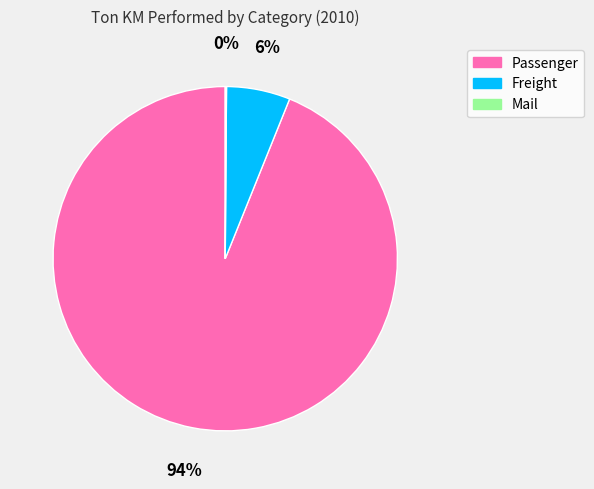

Which category accounts for the majority?

Passenger